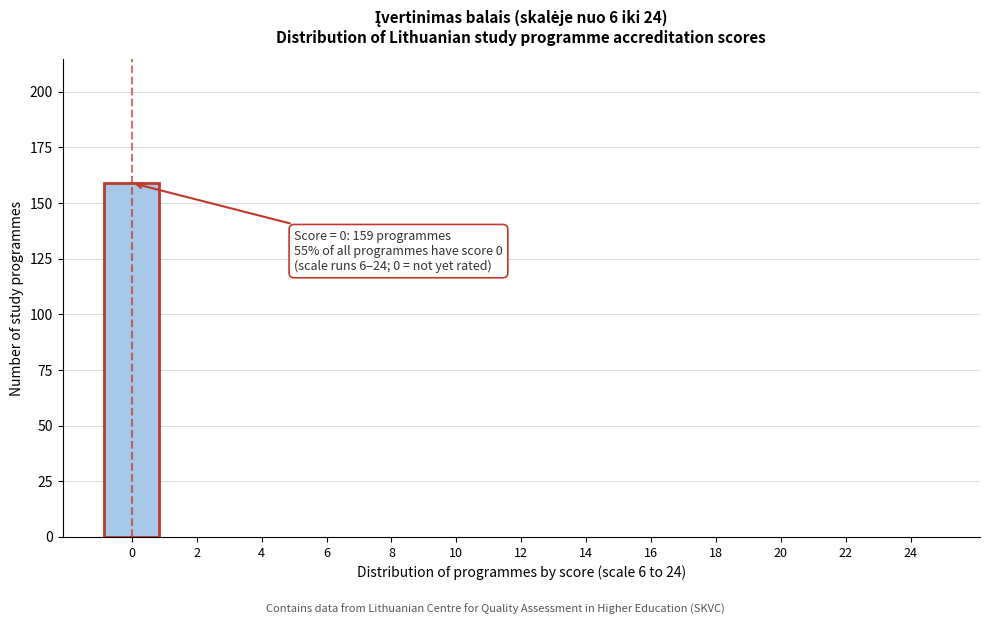

Over which range of the x-axis is the bar tallest?

-1 to 1